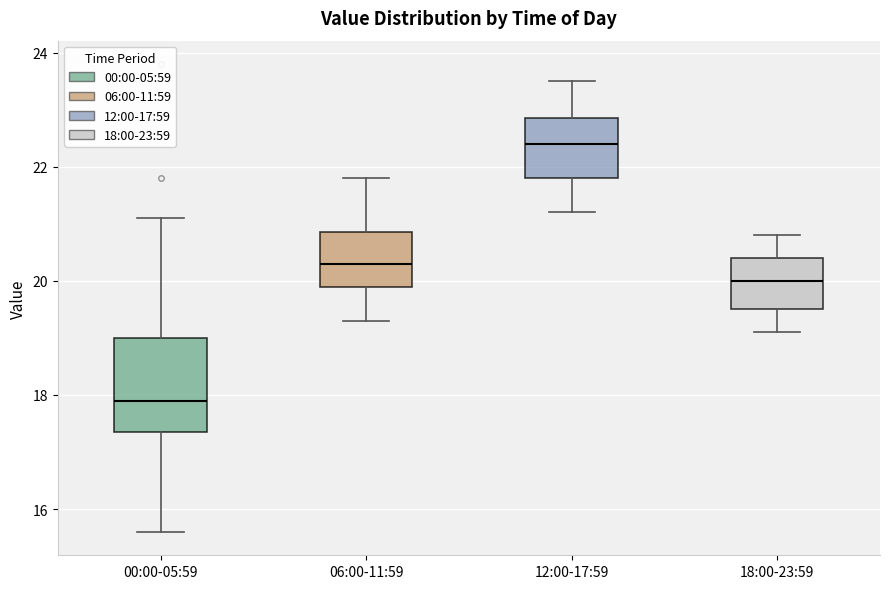

Which box has the lowest median line?

00:00-05:59